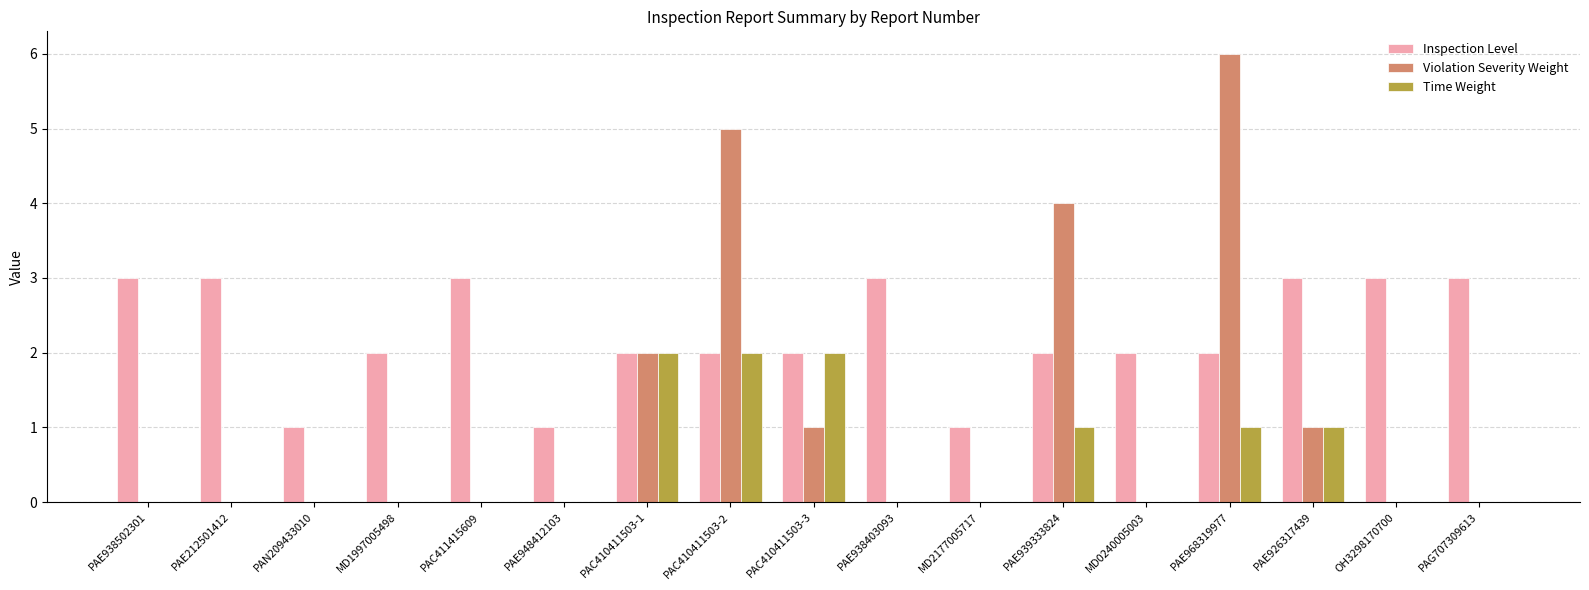

What is the total value across all series at PAE938403093?

3